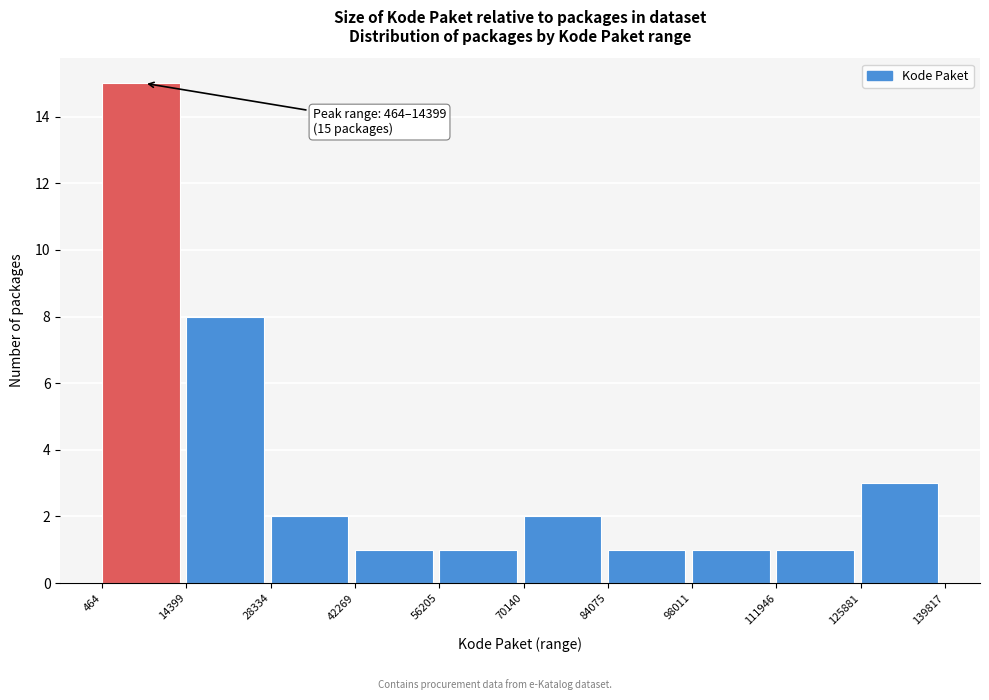

Which range on the x-axis has the tallest bar?

464 to 14399